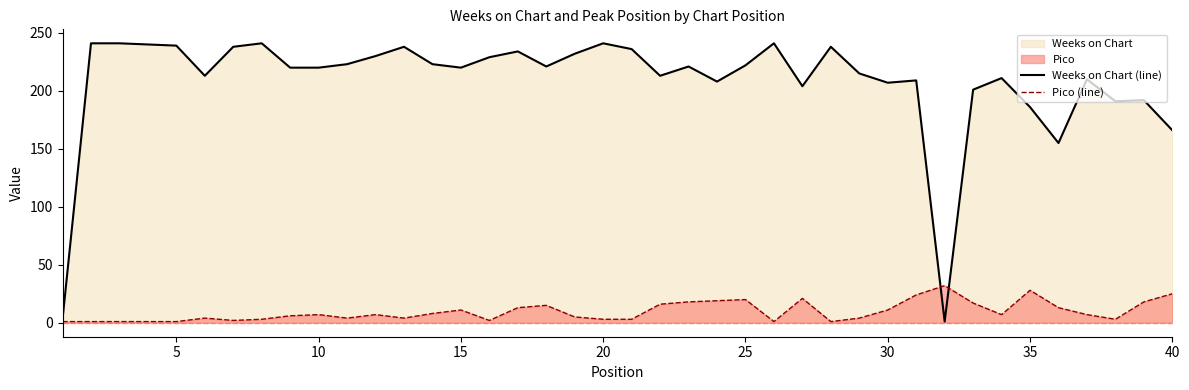

Is it true that Weeks on Chart (line) equals 154 at 10?

False